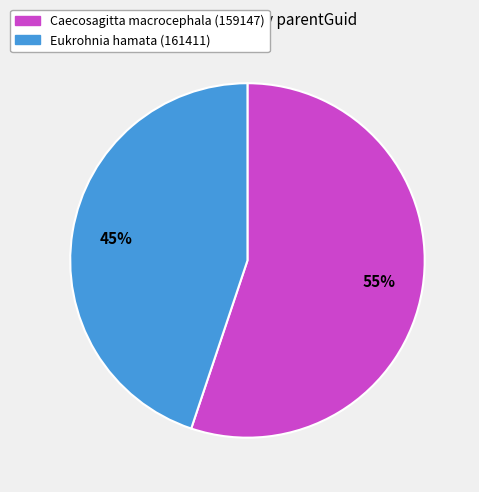

What is the ratio of the value at Caecosagitta macrocephala (159147) to the value at Eukrohnia hamata (161411)?

1.2